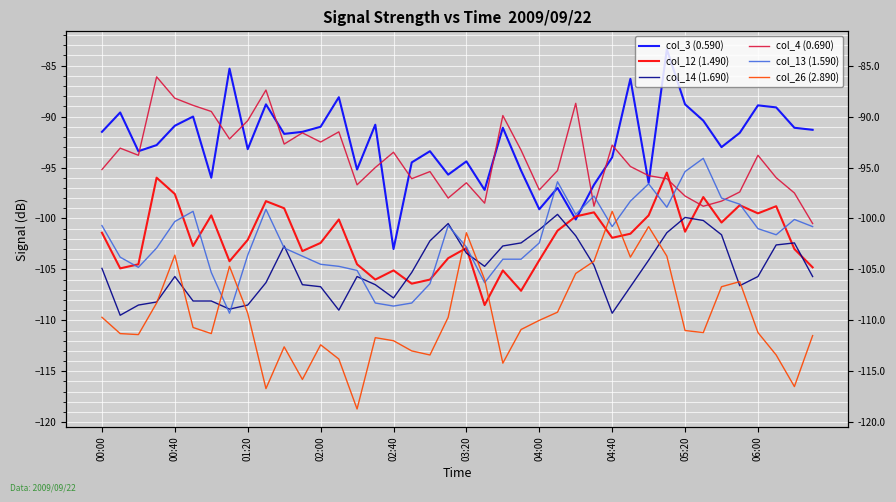

Which series changed the most between 03:20 and 21?

col_4 (0.690)